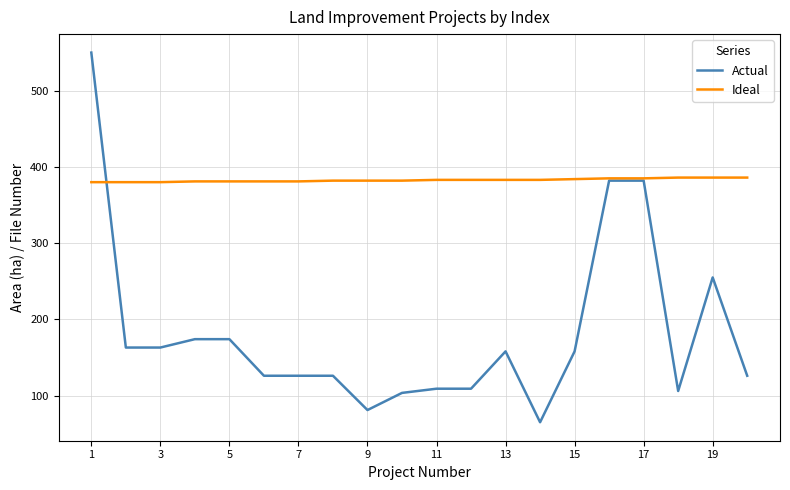

What is the minimum value for Ideal?

380.0